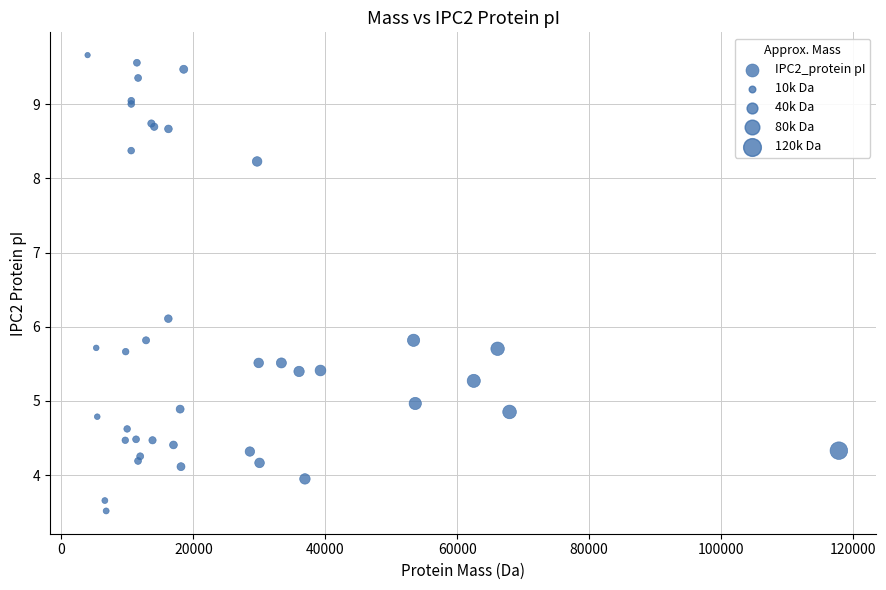

What Y value in the scatter plot is closest to 6?

6.1